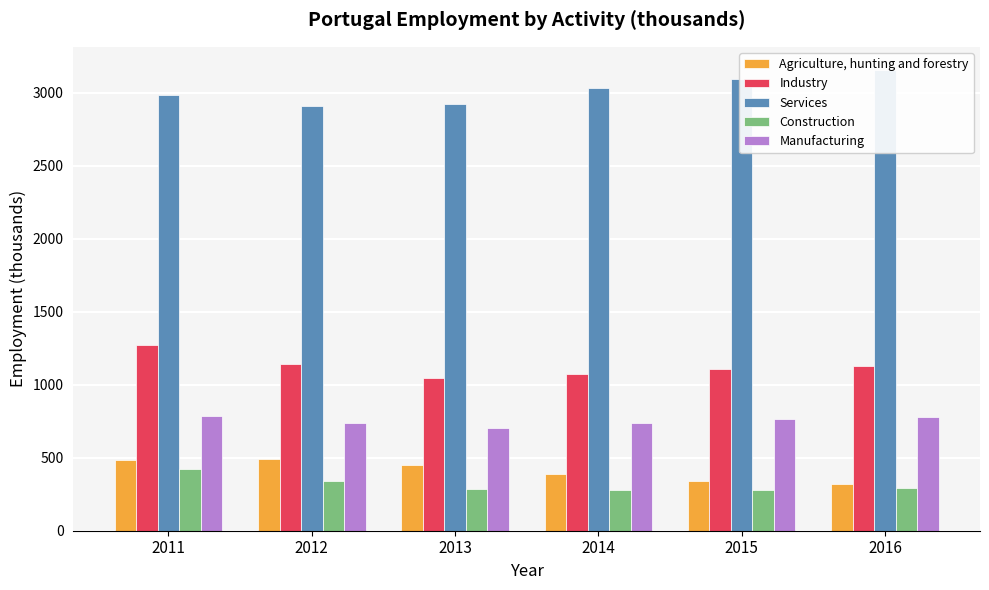

Reading left to right, what are all the values shown in this chart?

Agriculture, hunting and forestry: 2011=482.4	2012=490.2	2013=451.9	2014=388.4	2015=341.6	2016=317.6
Industry: 2011=1272.9	2012=1143.5	2013=1049.7	2014=1073.2	2015=1107.3	2016=1128.2
Services: 2011=2982.8	2012=2911.8	2013=2926.3	2014=3036.7	2015=3098.6	2016=3158.6
Construction: 2011=423.1	2012=343.1	2013=288.4	2014=275.8	2015=277.5	2016=289.8
Manufacturing: 2011=783.2	2012=740.7	2013=705.0	2014=738.7	2015=769.0	2016=777.0